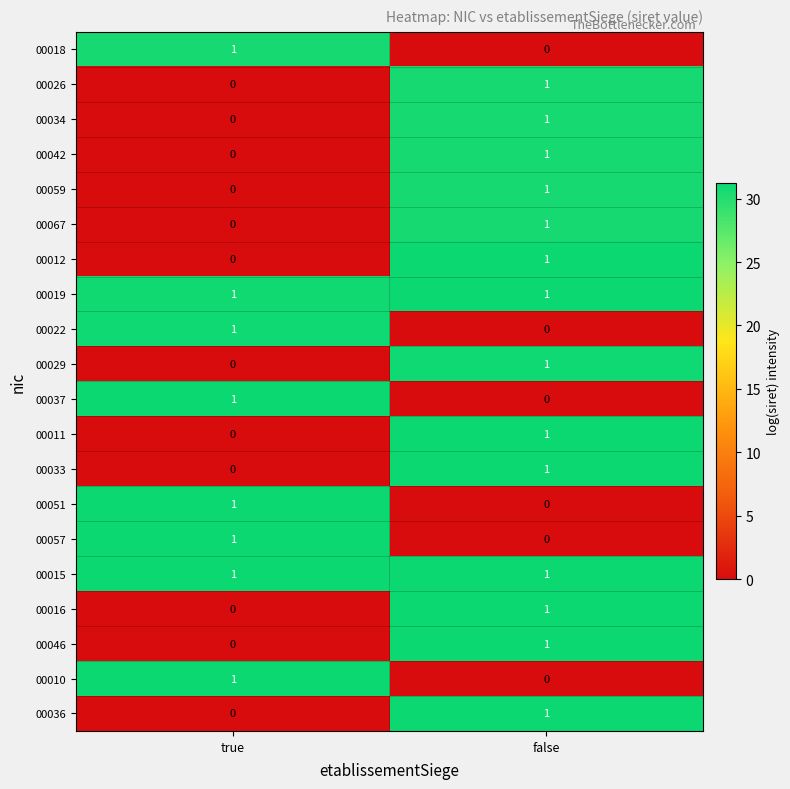

True or false: 00026 has a value of 0 at true.

True